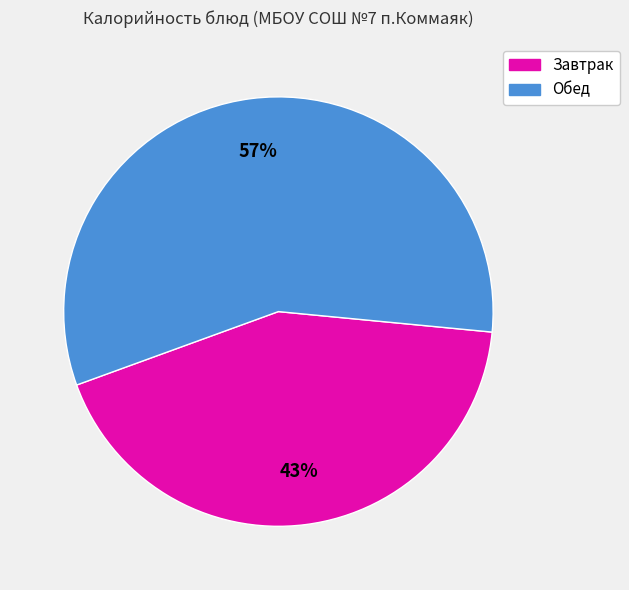

To the nearest percent, what is the difference between the largest and smallest slice percentages?

14%